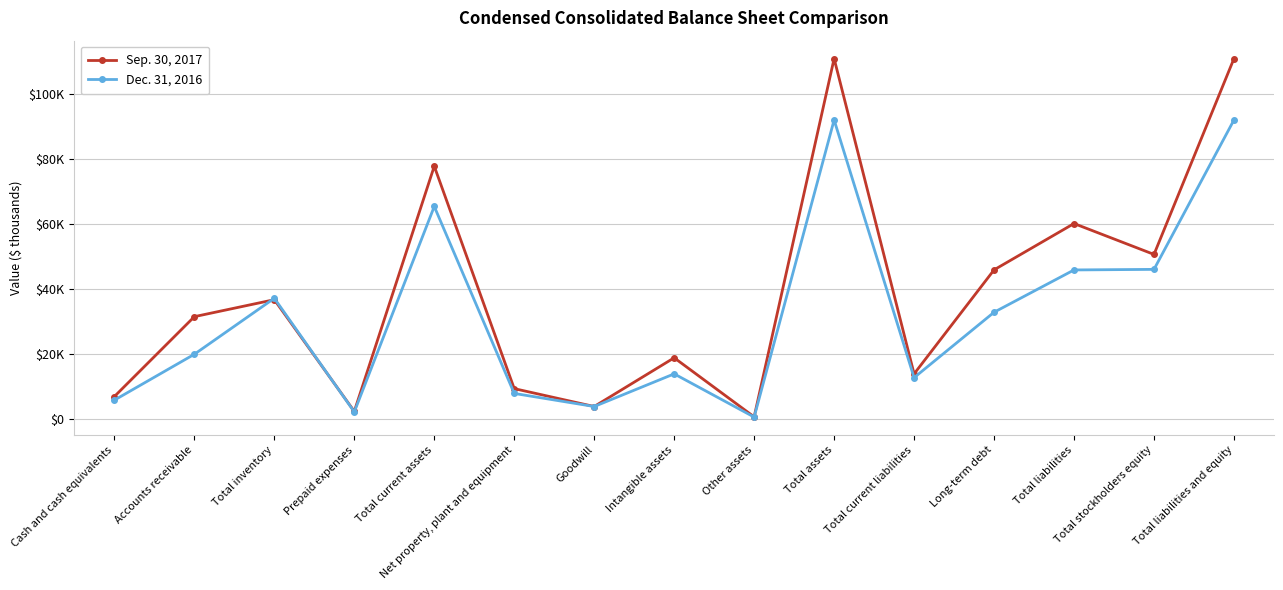

List the series in order of their overall mean, highest first.

Sep. 30, 2017, Dec. 31, 2016